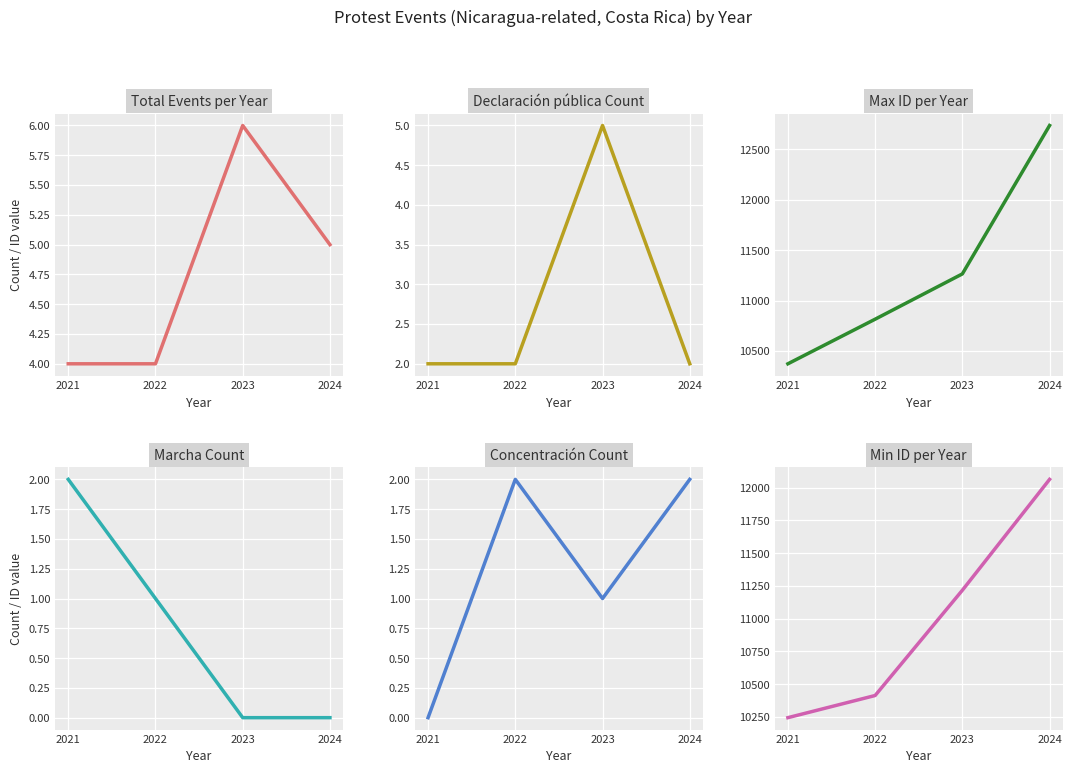

True or false: Declaración pública Count and Max ID per Year cross at least once.

False